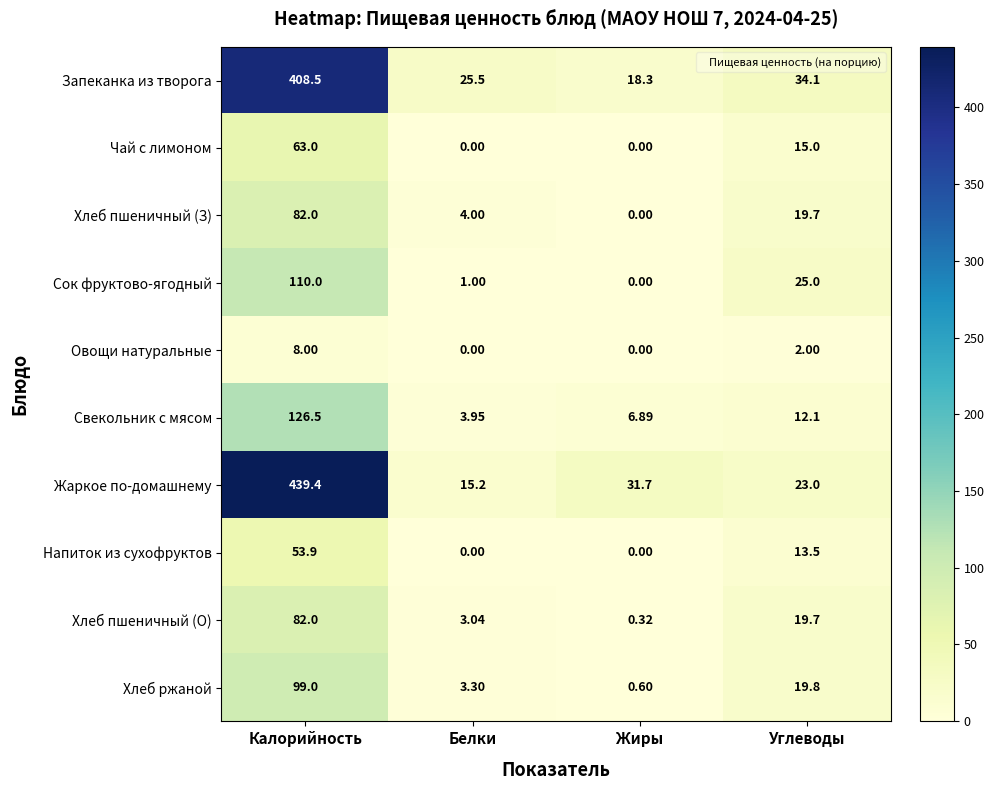

How many values in the Напиток из сухофруктов series are below 13?

2